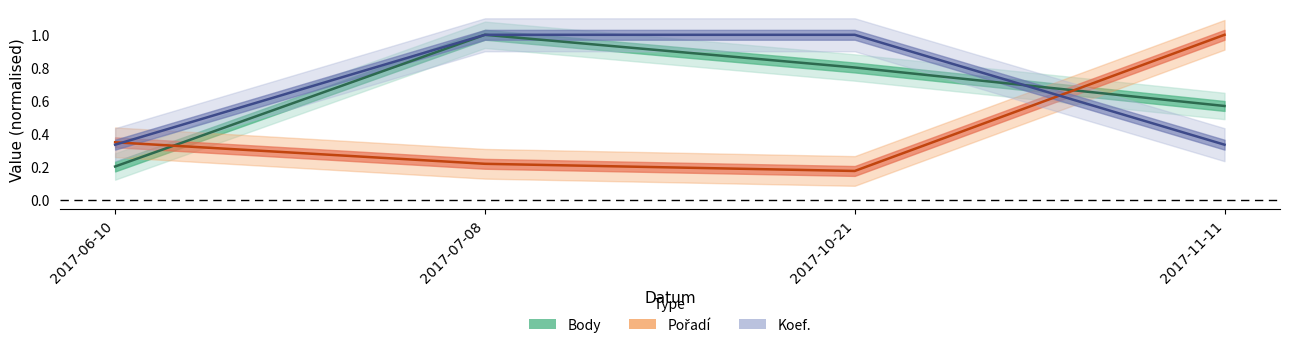

Where is Pořadí nearest to the value 0?

2017-10-21